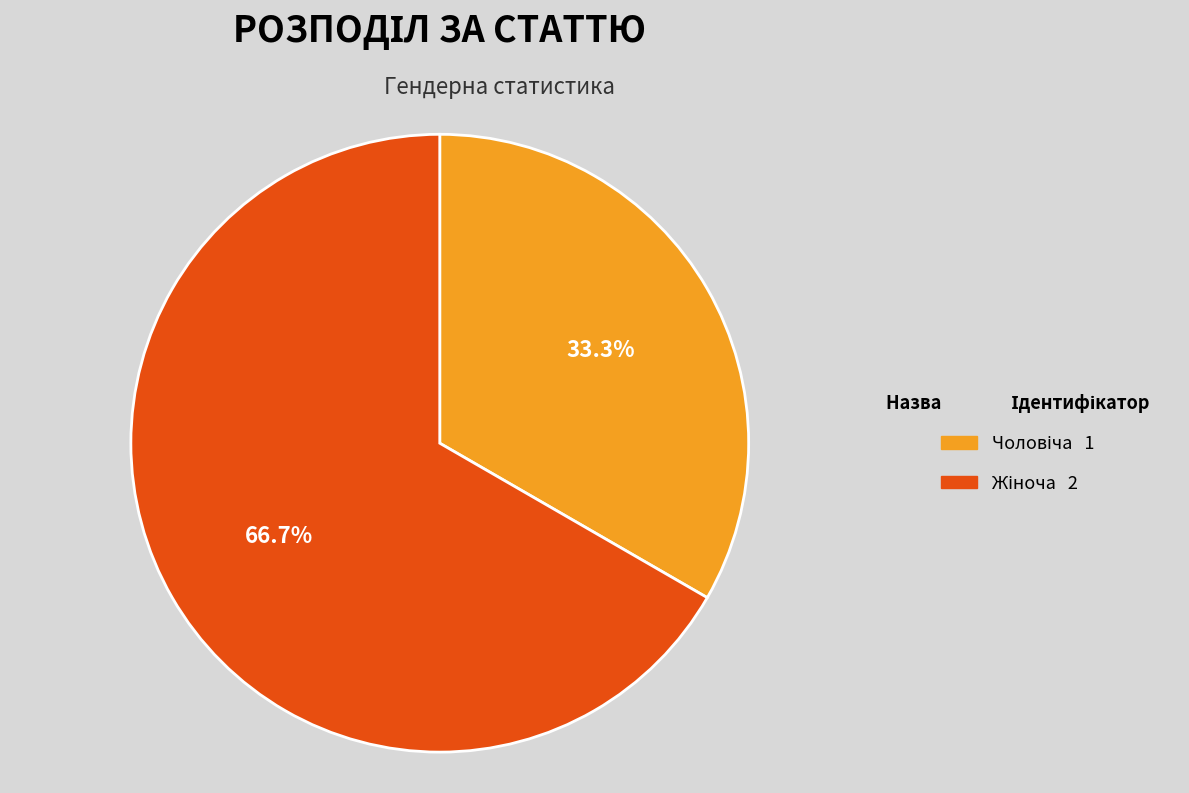

Is there any slice that represents more than half of the pie?

Yes